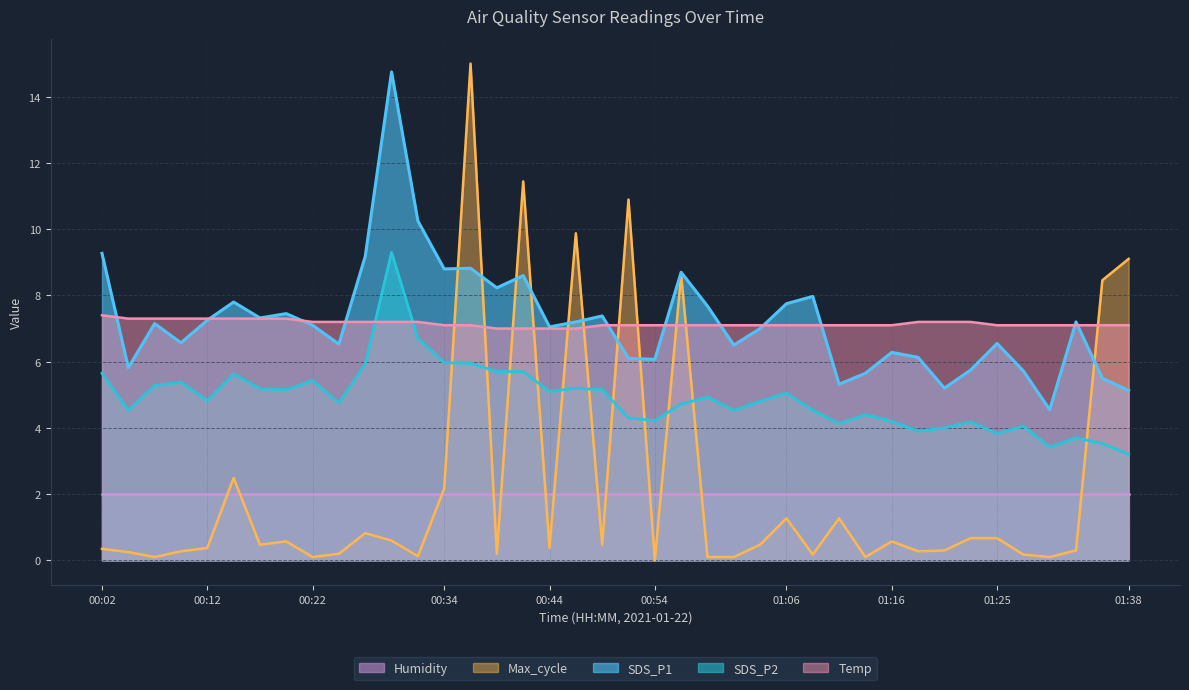

What is the minimum value for SDS_P2?

3.2